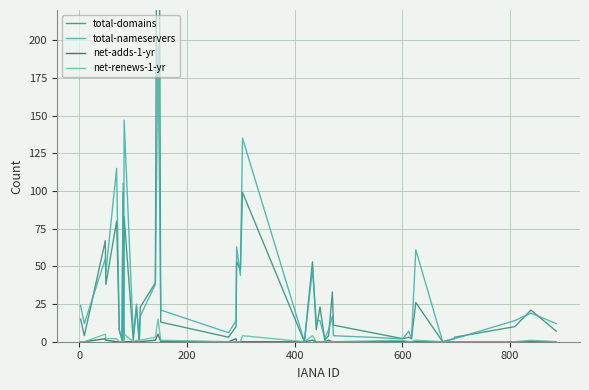

What is the highest value of the total-nameservers series?

196